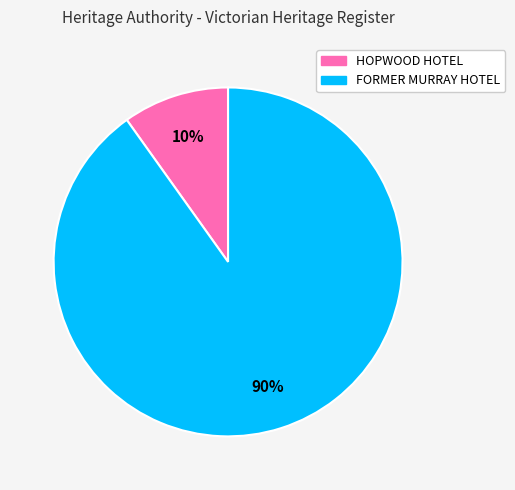

To the nearest percent, what is the difference between the HOPWOOD HOTEL and FORMER MURRAY HOTEL slice percentages?

80%